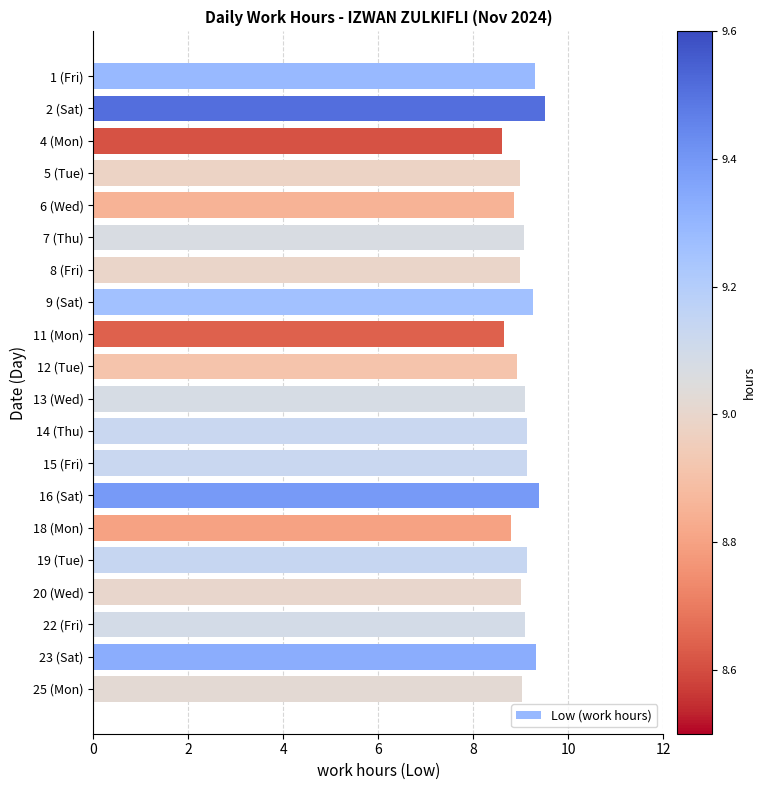

What is the label of the 19th bar from the top?

23 (Sat)